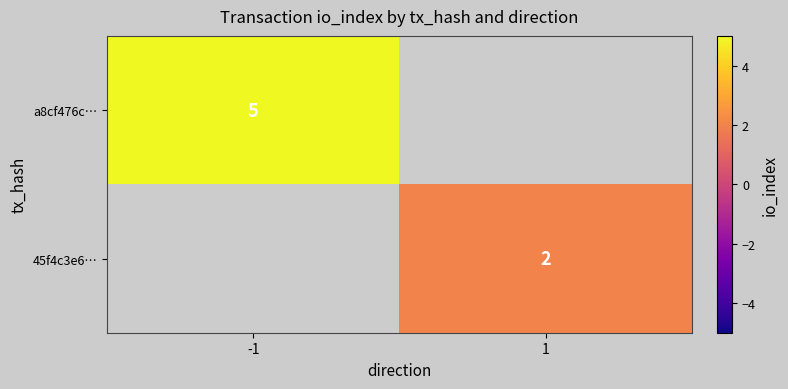

The a8cf476c… series shows 5 at -1. True or false?

True